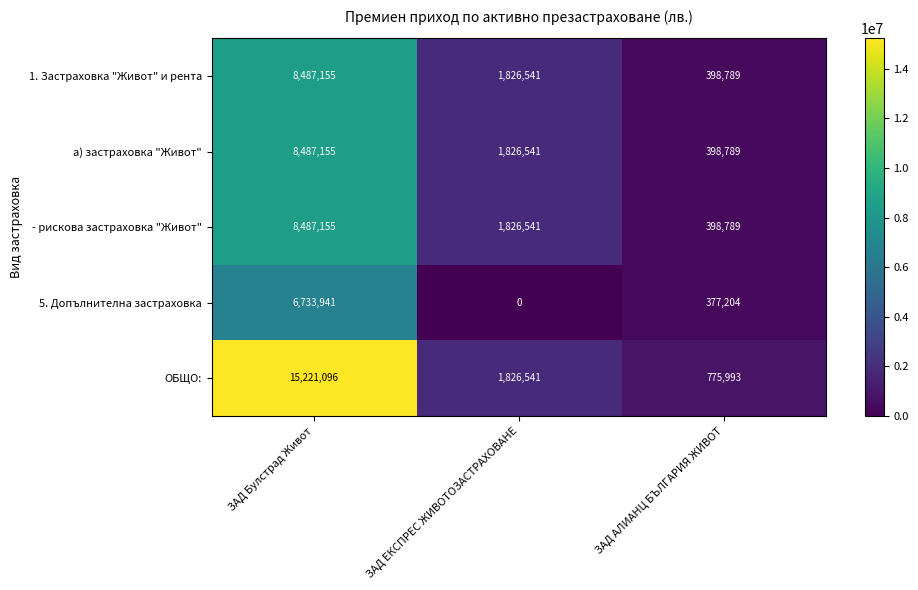

Between ЗАД Булстрад Живот and ЗАД АЛИАНЦ БЪЛГАРИЯ ЖИВОТ, which series saw the biggest shift?

ОБЩО: